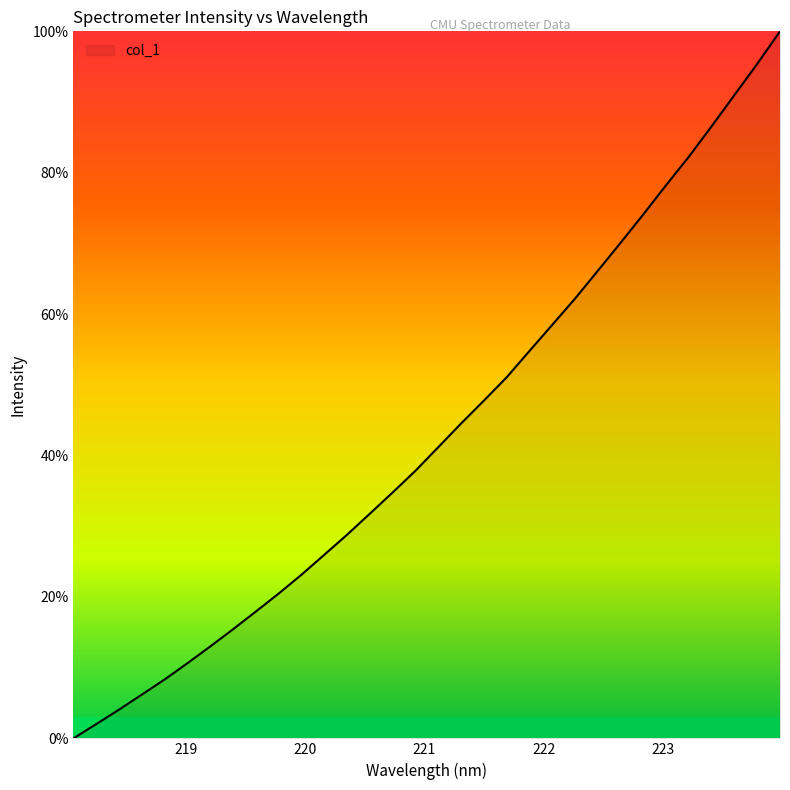

What is the maximum value shown in the chart?

100.0